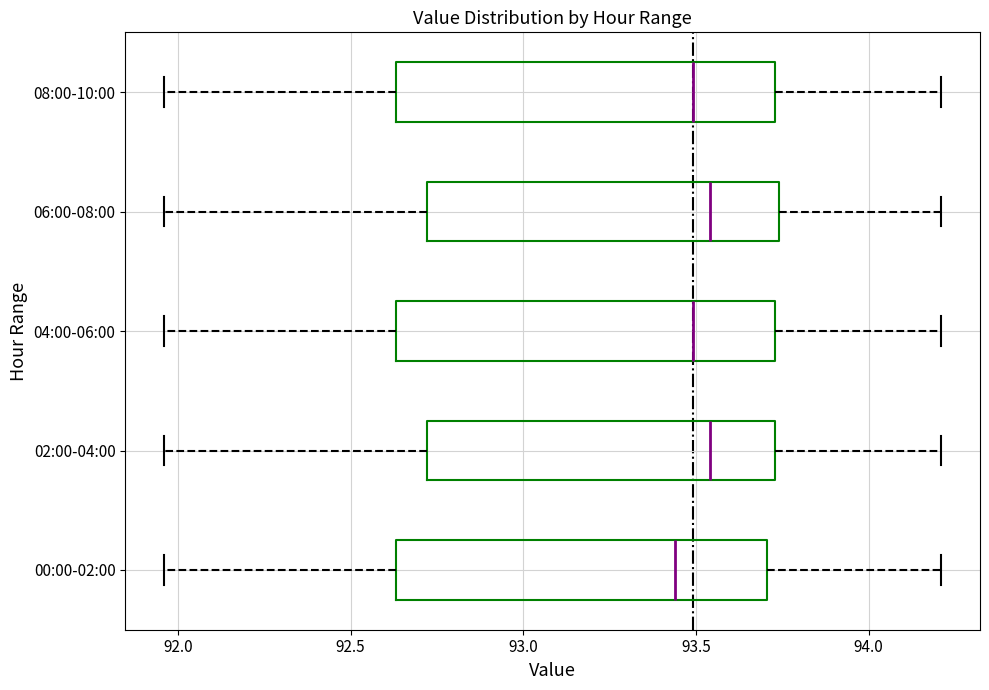

Reading bottom to top, read every box against the x-axis: the position of its median line, the range the box covers, and the ends of its whiskers. The values are not printed on the chart, so give them approximately, as read against the axis.

00:00-02:00: median 93.45, box 92.65 to 93.70, whiskers 91.95 to 94.20
02:00-04:00: median 93.55, box 92.70 to 93.75, whiskers 91.95 to 94.20
04:00-06:00: median 93.50, box 92.65 to 93.75, whiskers 91.95 to 94.20
06:00-08:00: median 93.55, box 92.70 to 93.75, whiskers 91.95 to 94.20
08:00-10:00: median 93.50, box 92.65 to 93.75, whiskers 91.95 to 94.20